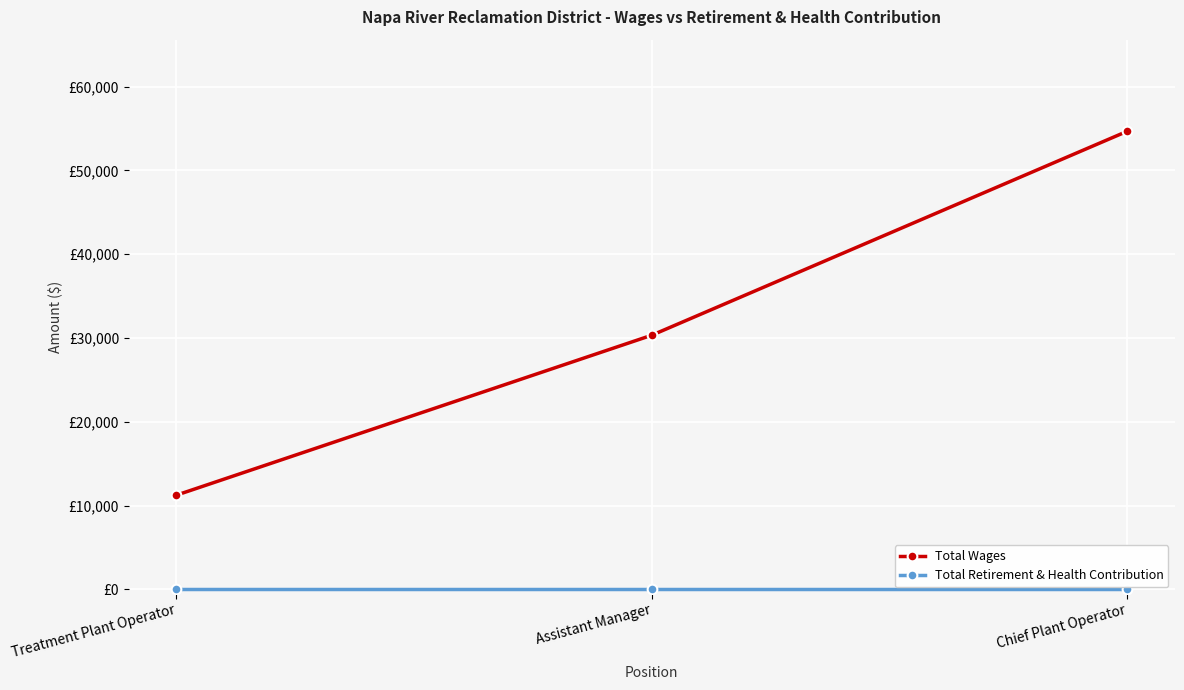

Does the chart have visible grid lines?

Yes